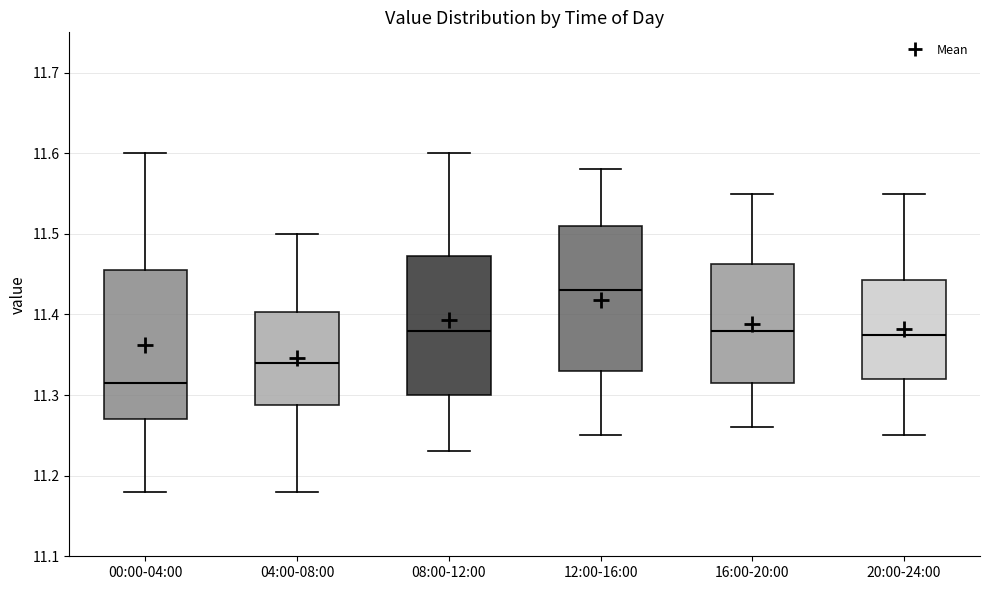

Reading left to right, transcribe this box plot: for each box, give where its median line is, the range the box spans, and where its two whiskers end, as read against the y-axis. The values are not printed on the chart, so give them approximately, as read against the axis.

00:00-04:00: median 11.32, box 11.27 to 11.46, whiskers 11.18 to 11.60
04:00-08:00: median 11.34, box 11.29 to 11.40, whiskers 11.18 to 11.50
08:00-12:00: median 11.38, box 11.30 to 11.47, whiskers 11.23 to 11.60
12:00-16:00: median 11.43, box 11.33 to 11.51, whiskers 11.25 to 11.58
16:00-20:00: median 11.38, box 11.32 to 11.46, whiskers 11.26 to 11.55
20:00-24:00: median 11.38, box 11.32 to 11.44, whiskers 11.25 to 11.55